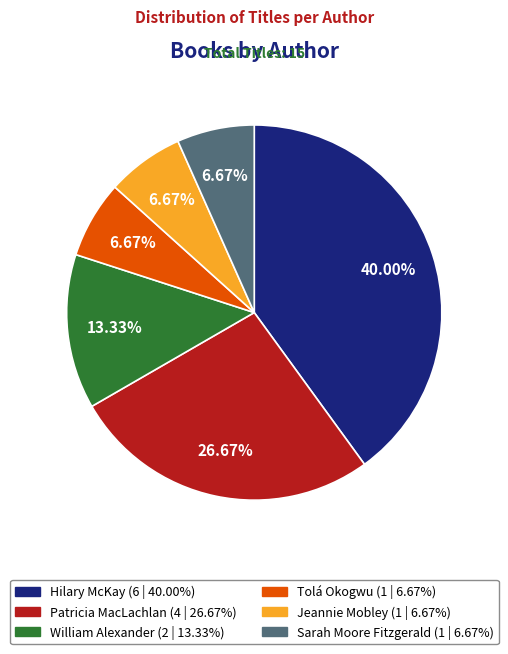

Does any single category account for the majority?

No